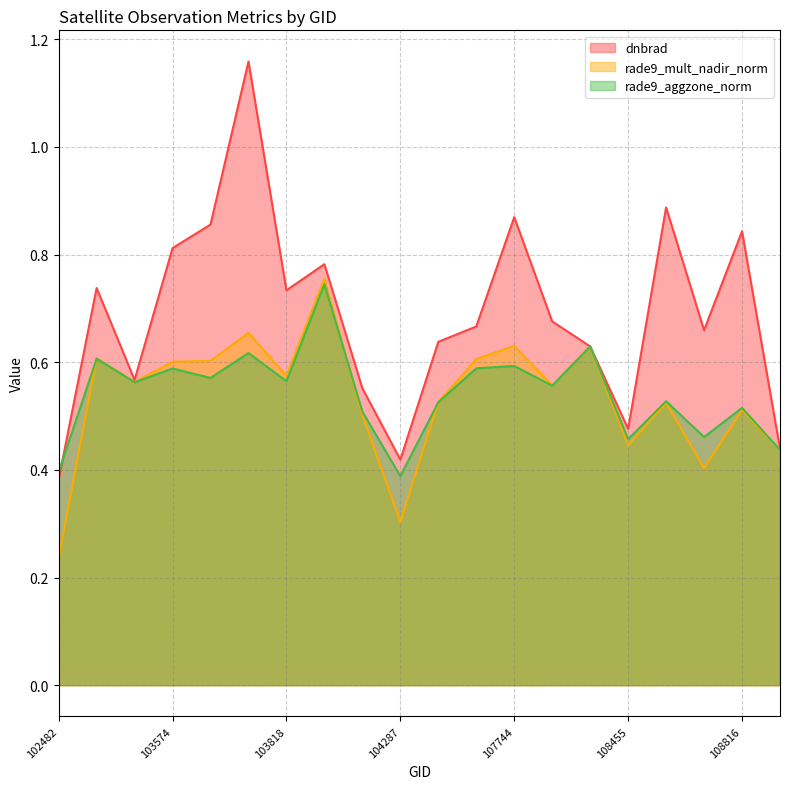

List the series in order of their peak value, lowest first.

rade9_aggzone_norm, rade9_mult_nadir_norm, dnbrad